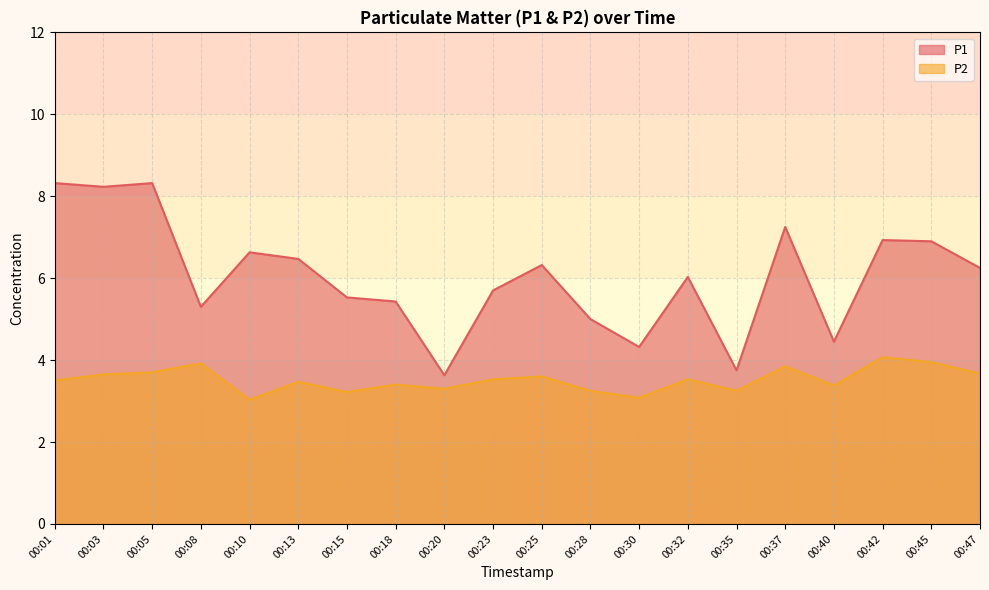

True or false: P2 and P1 intersect in this chart.

False